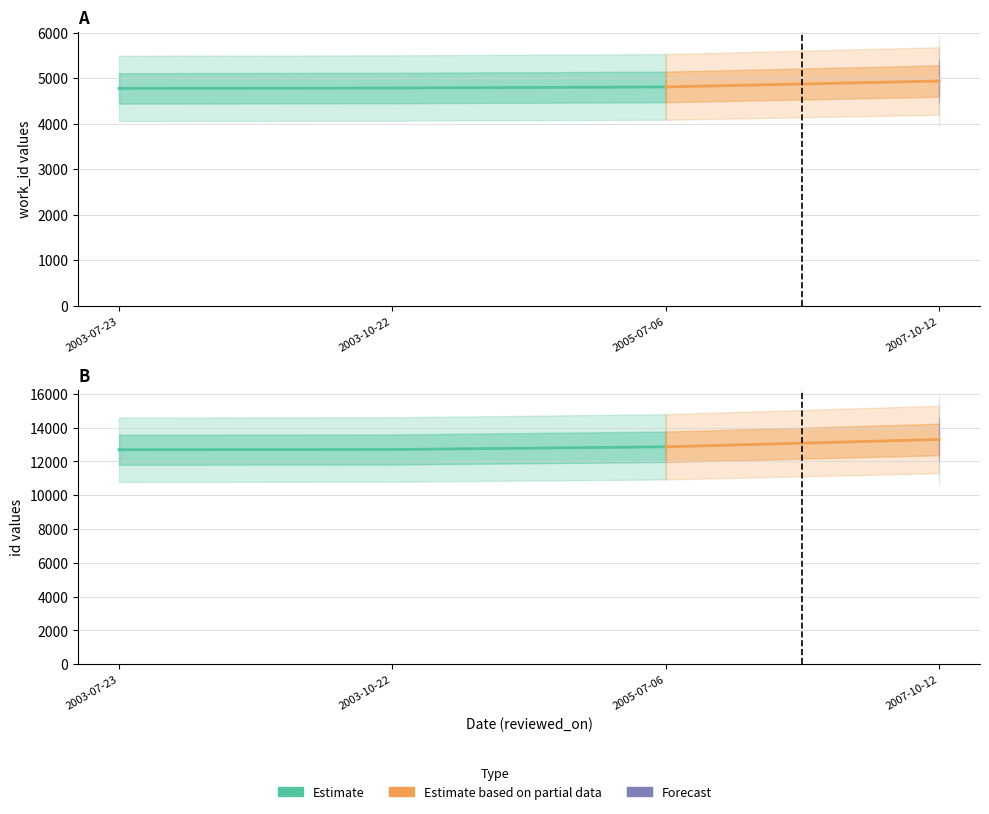

What is the difference between the maximum and second lowest values in the id series?

595